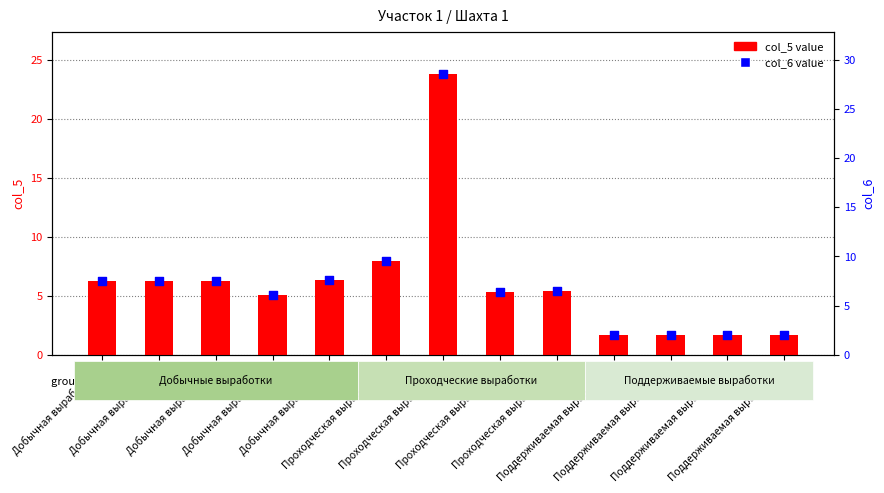

At how many categories does at least one series exceed 20?

1